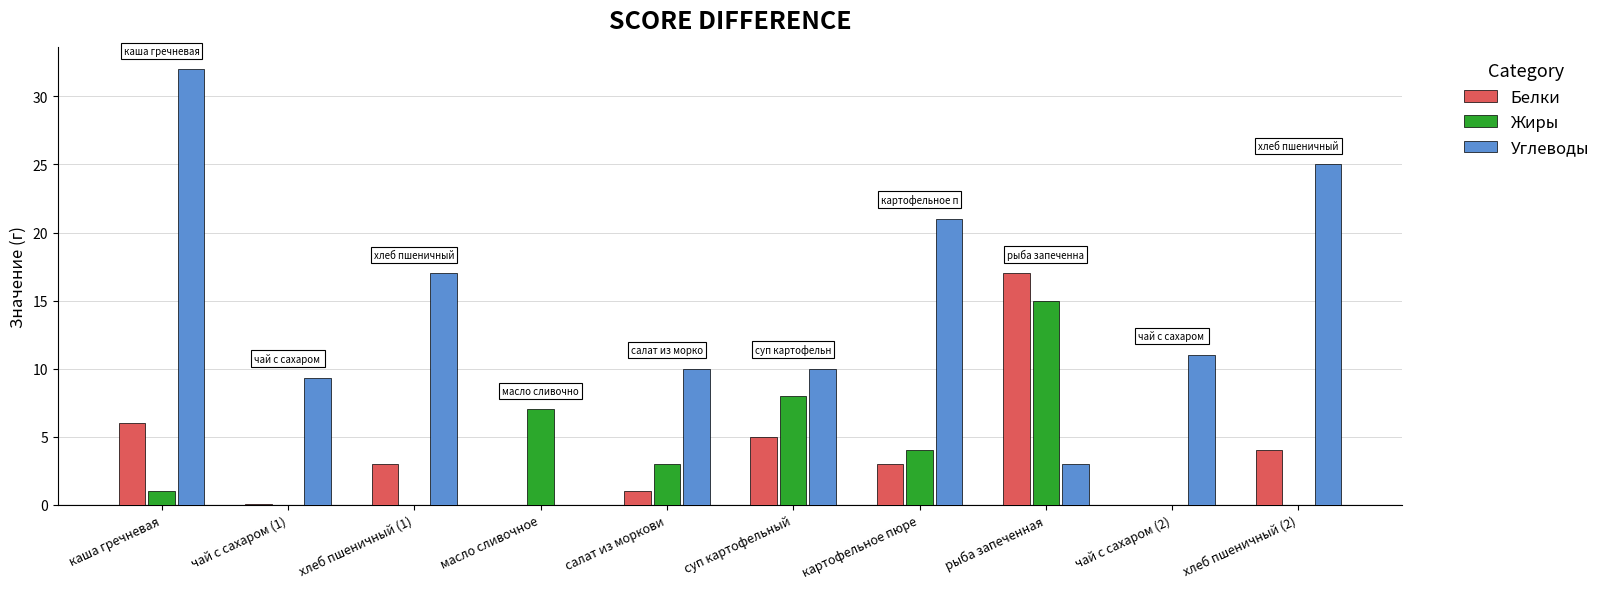

How many groups of bars are there?

10